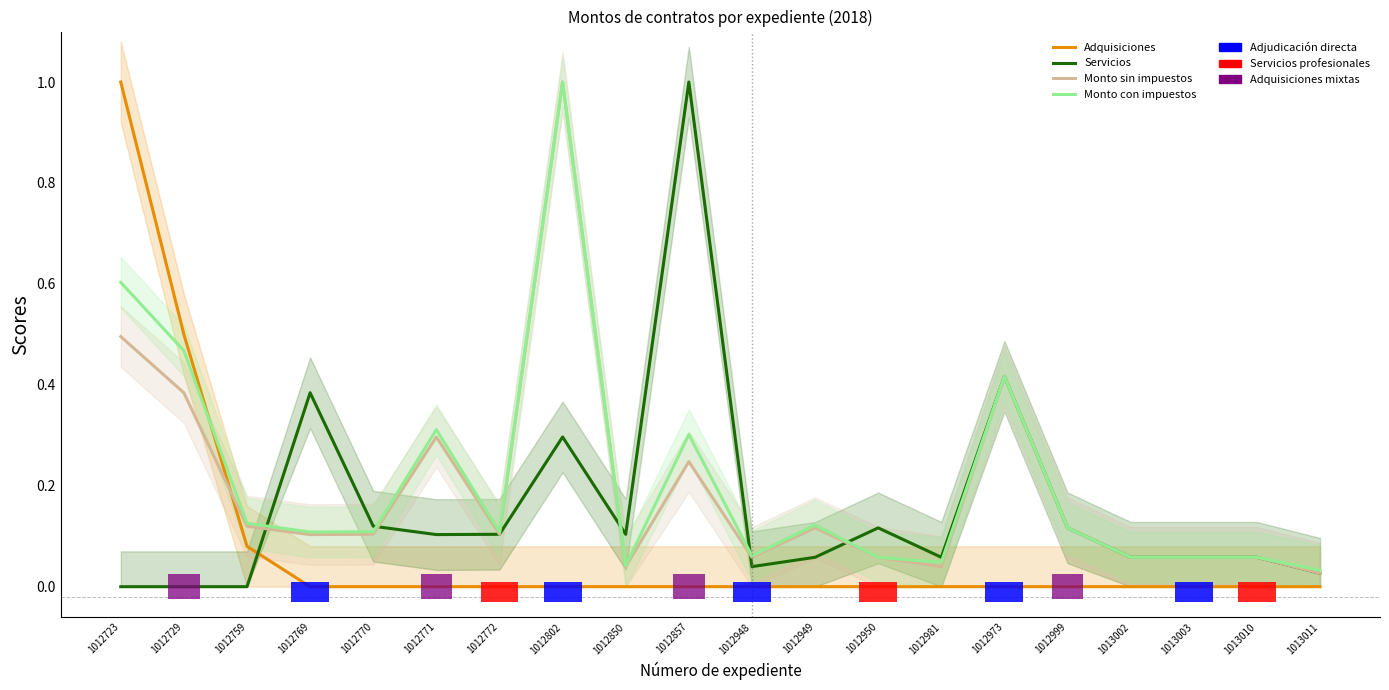

At 1012769, list the series in order from largest to smallest.

Servicios, Monto con impuestos, Monto sin impuestos, Adquisiciones